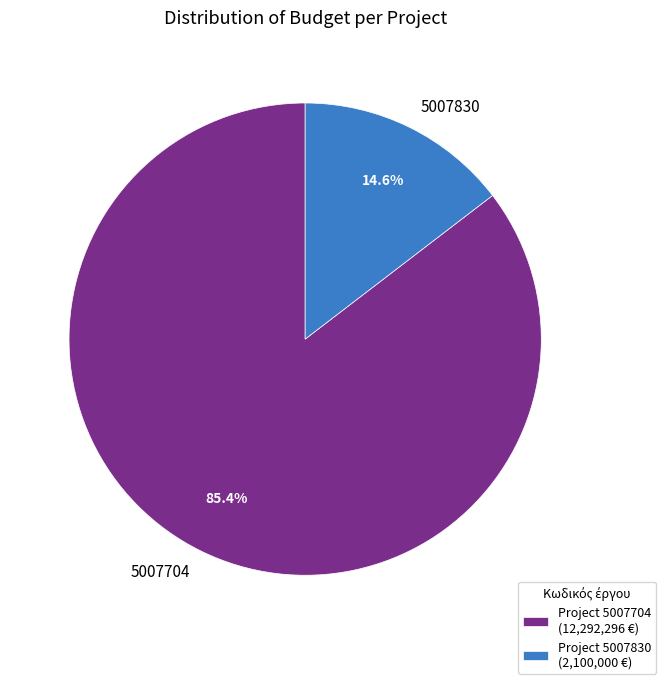

Which category has the smallest portion of the pie?

5007830